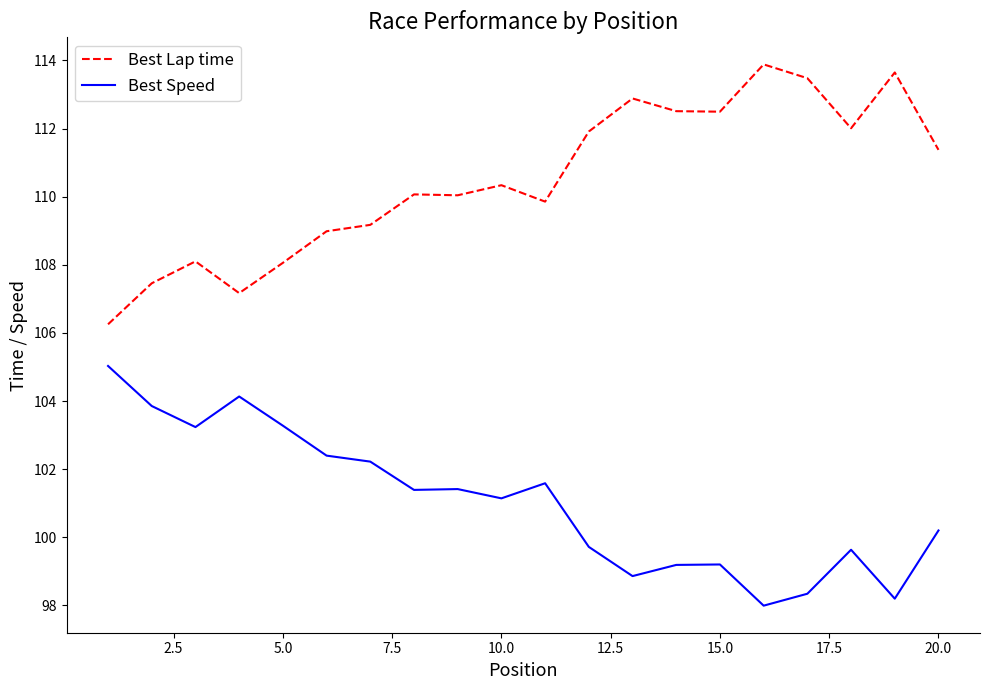

What is the difference between the maximum and minimum values in the Best Speed series?

7.0